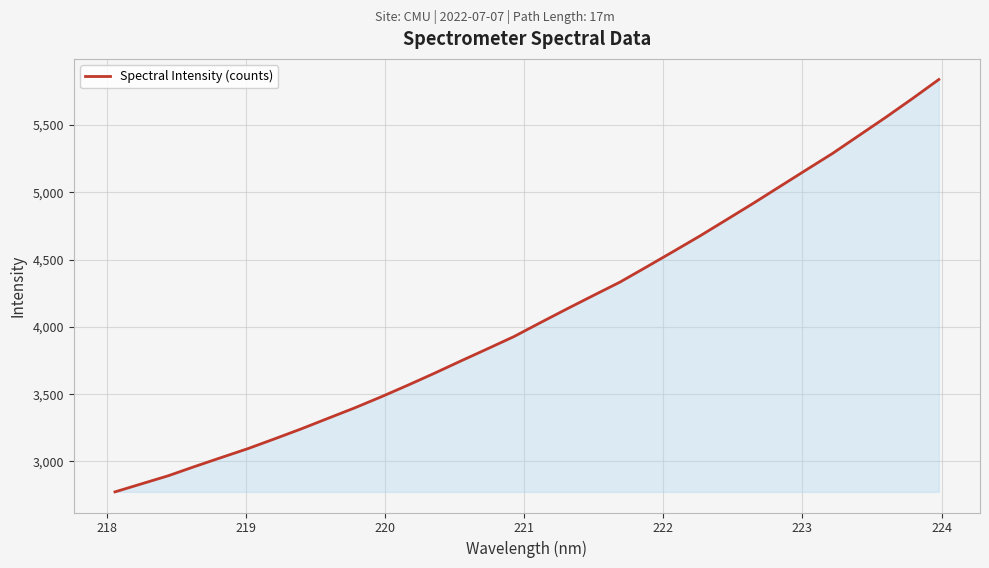

What is the difference between the maximum and minimum values?

3064.7